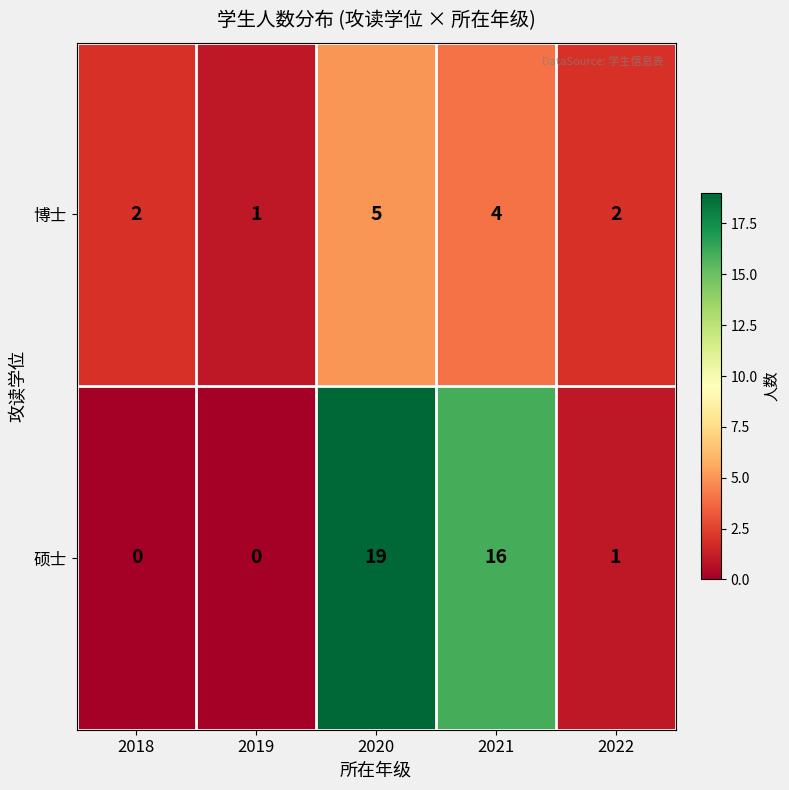

Reading left to right, list all the values displayed in this chart.

博士: 2018=2	2019=1	2020=5	2021=4	2022=2
硕士: 2018=0	2019=0	2020=19	2021=16	2022=1